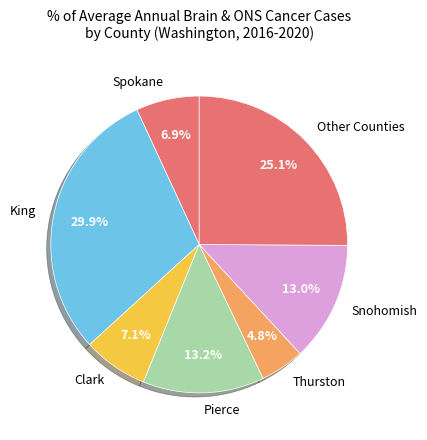

How many segments does this pie chart have?

7